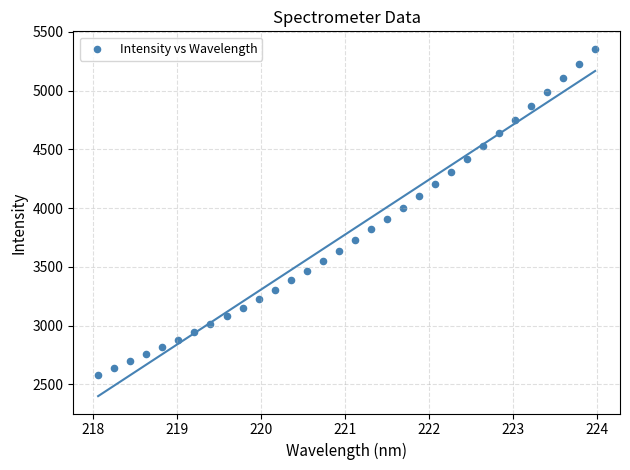

What is the range of Y values (max minus min)?

2771.2